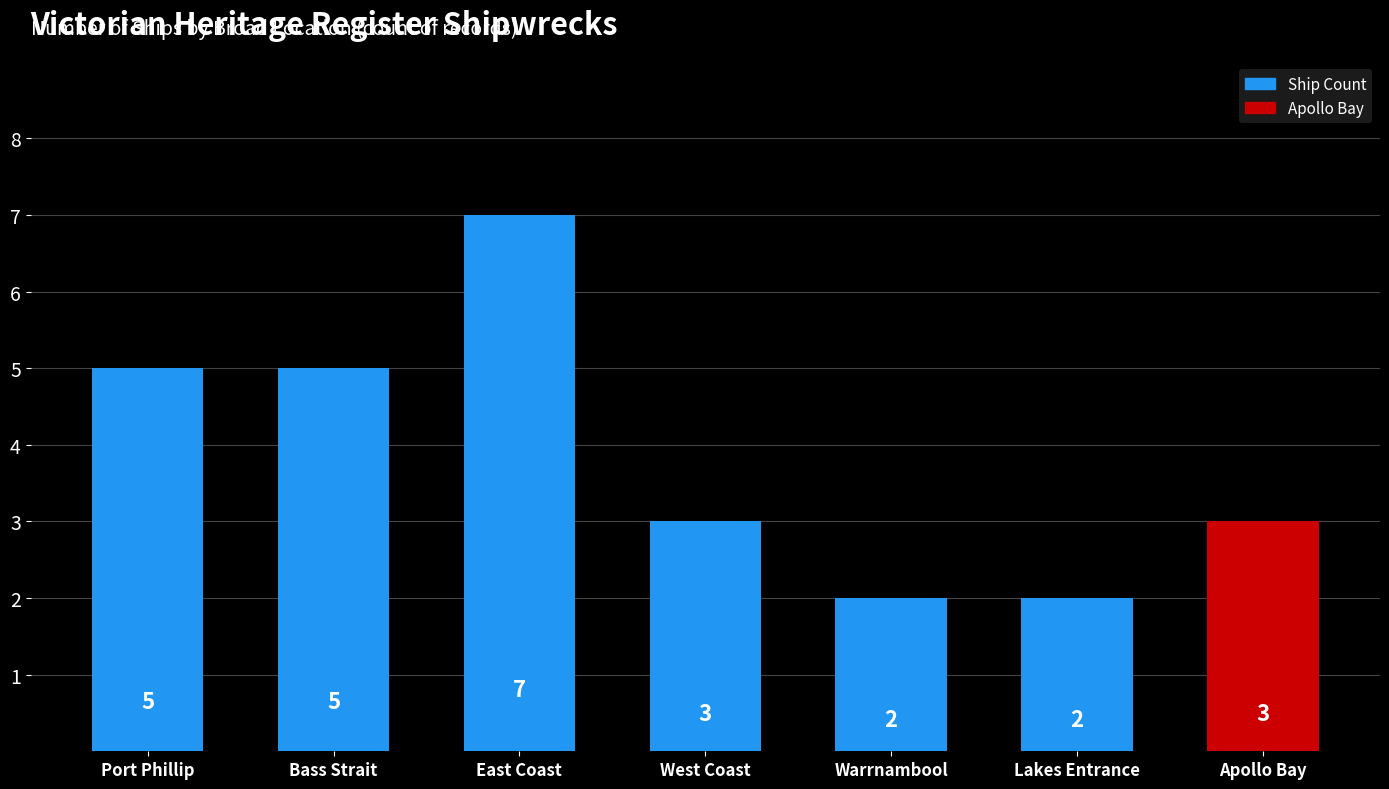

What position from the right is Bass Strait?

6